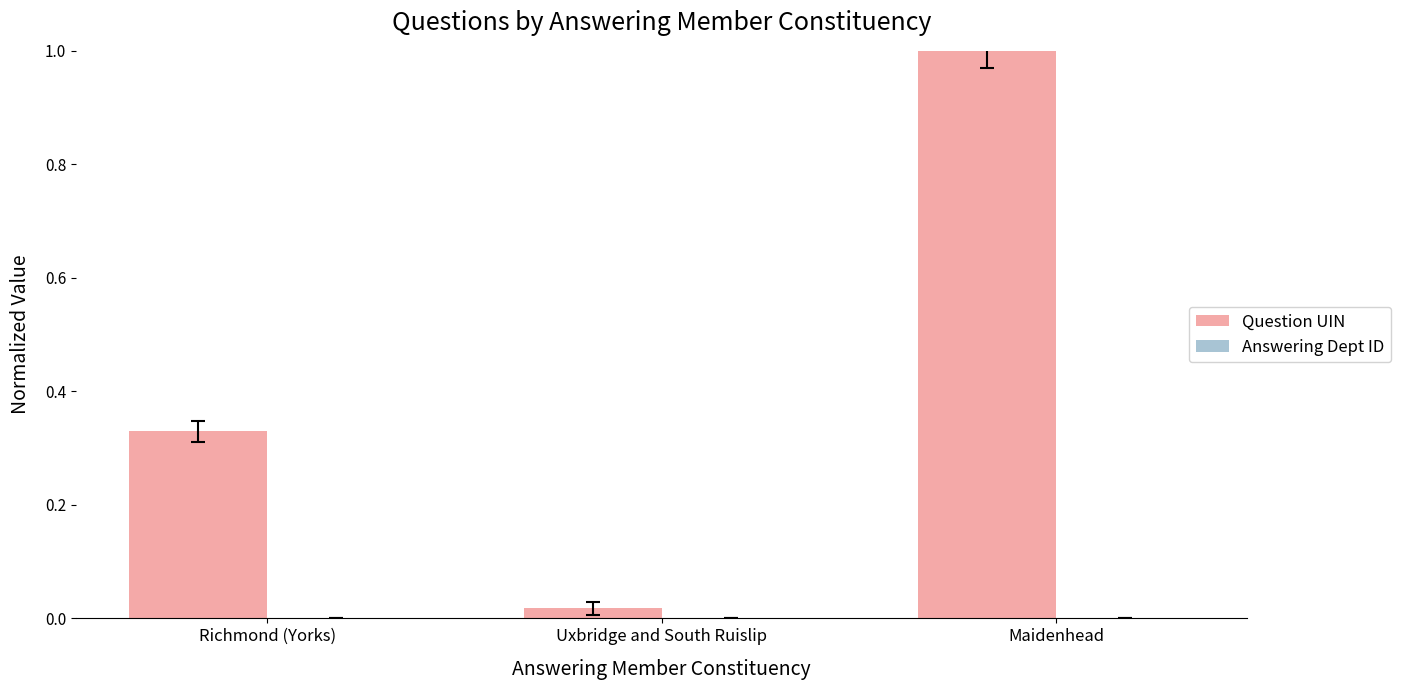

What is the sum of all Question UIN values?

1.3